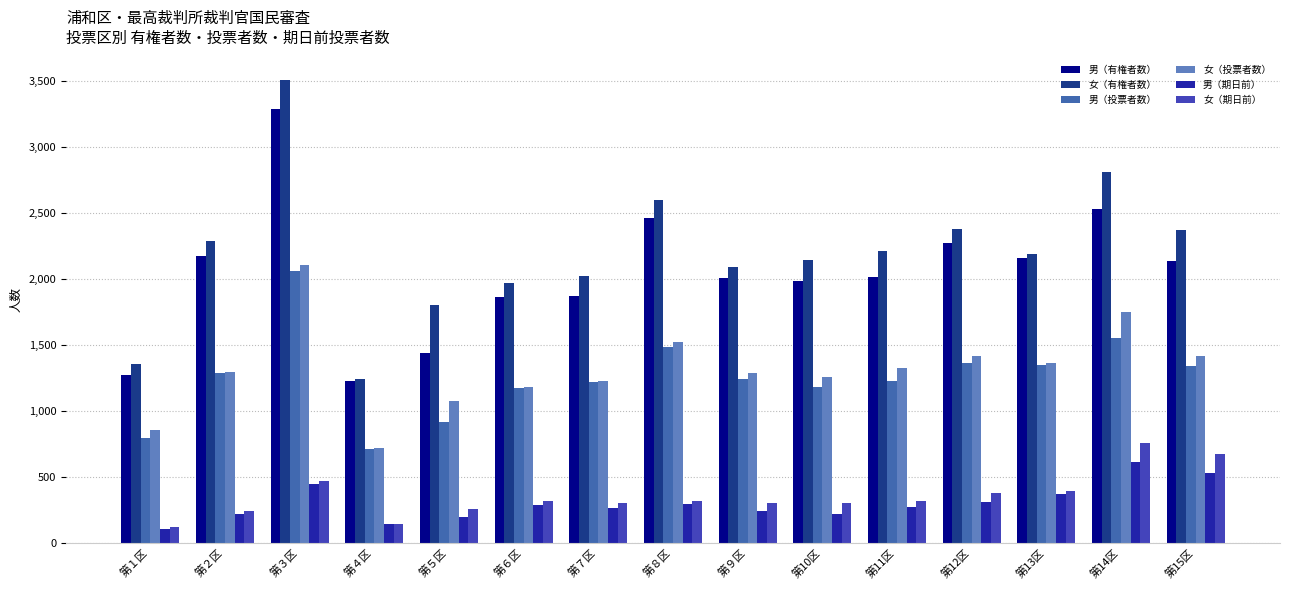

Is it true that 女（投票者数） equals 3688 at 第３区?

False